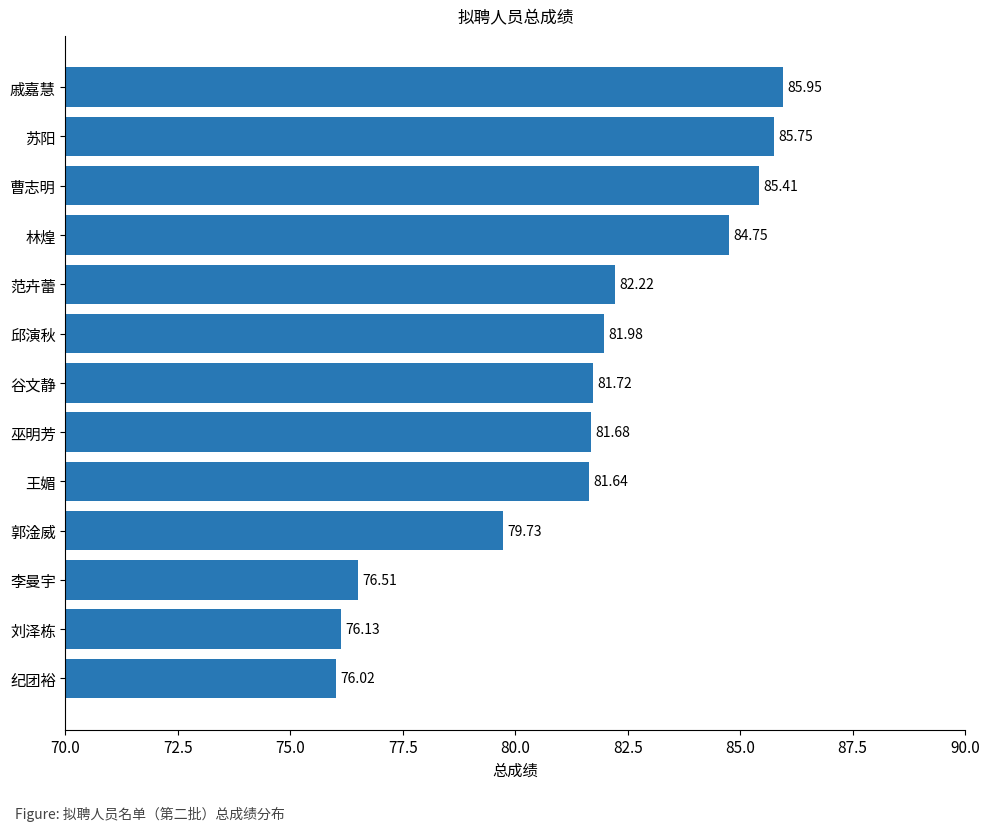

What is the difference between the maximum and minimum values?

9.9